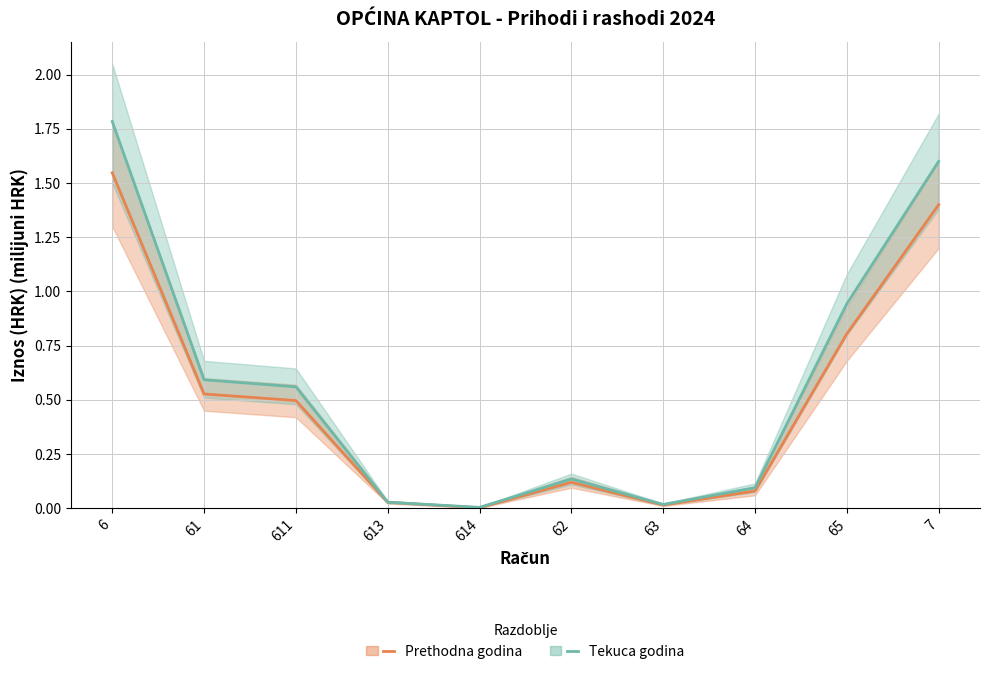

Reading left to right, transcribe all the data shown in this chart.

Prethodna godina: 6=1.5	61=0.5	611=0.5	613=0.0	614=0.0	62=0.1	63=0.0	64=0.1	65=0.8	7=1.4
Tekuca godina: 6=1.8	61=0.6	611=0.6	613=0.0	614=0.0	62=0.1	63=0.0	64=0.1	65=0.9	7=1.6